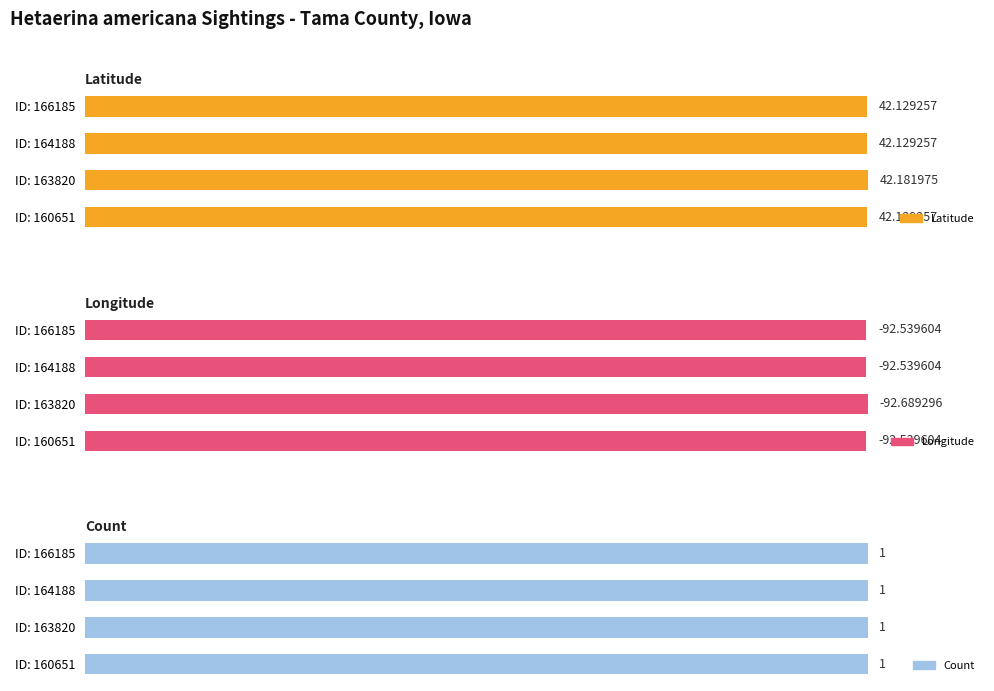

What are all the series names shown in the legend?

Latitude, Longitude, Count